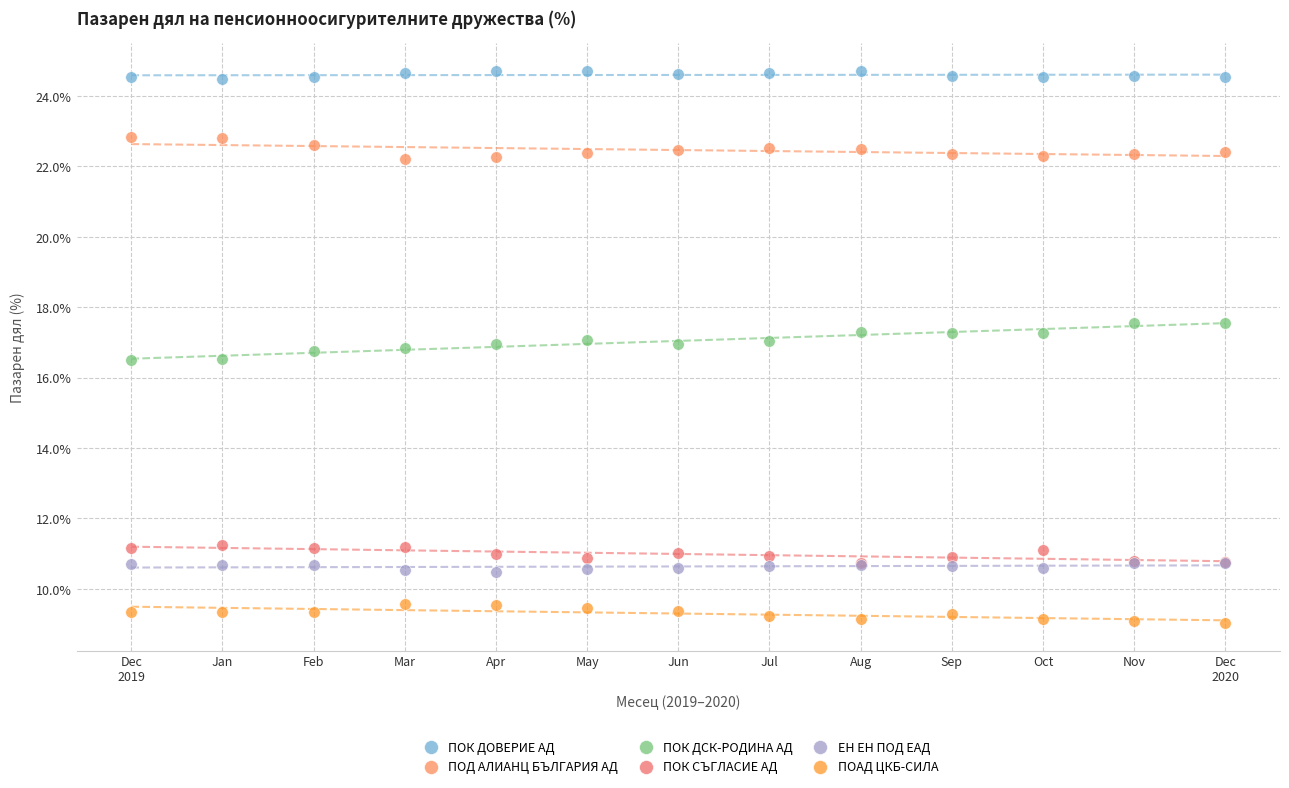

What are all the series names shown in the legend?

ПОК ДОВЕРИЕ АД, ПОД АЛИАНЦ БЪЛГАРИЯ АД, ПОК ДСК-РОДИНА АД, ПОК СЪГЛАСИЕ АД, ЕН ЕН ПОД ЕАД, ПОАД ЦКБ-СИЛА